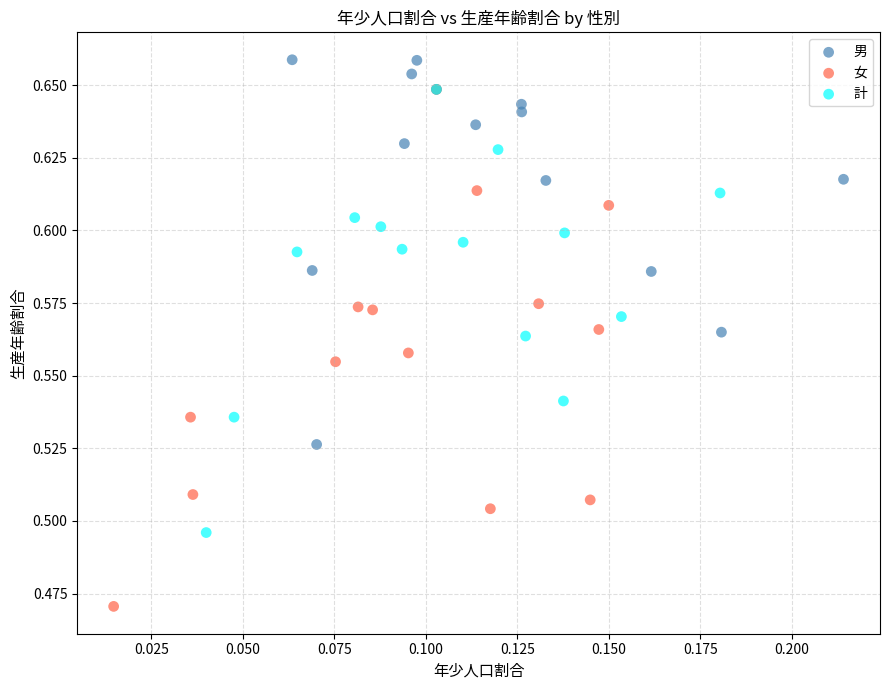

Which series has the largest Y range (max minus min)?

女